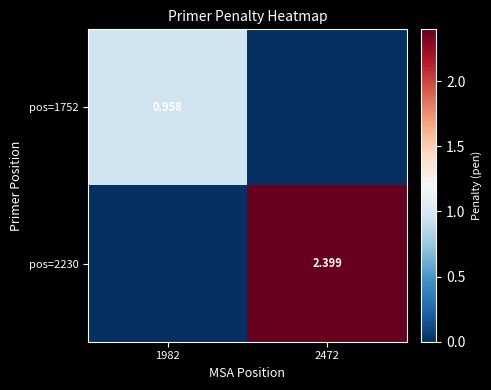

Count the number of categories in the chart.

2